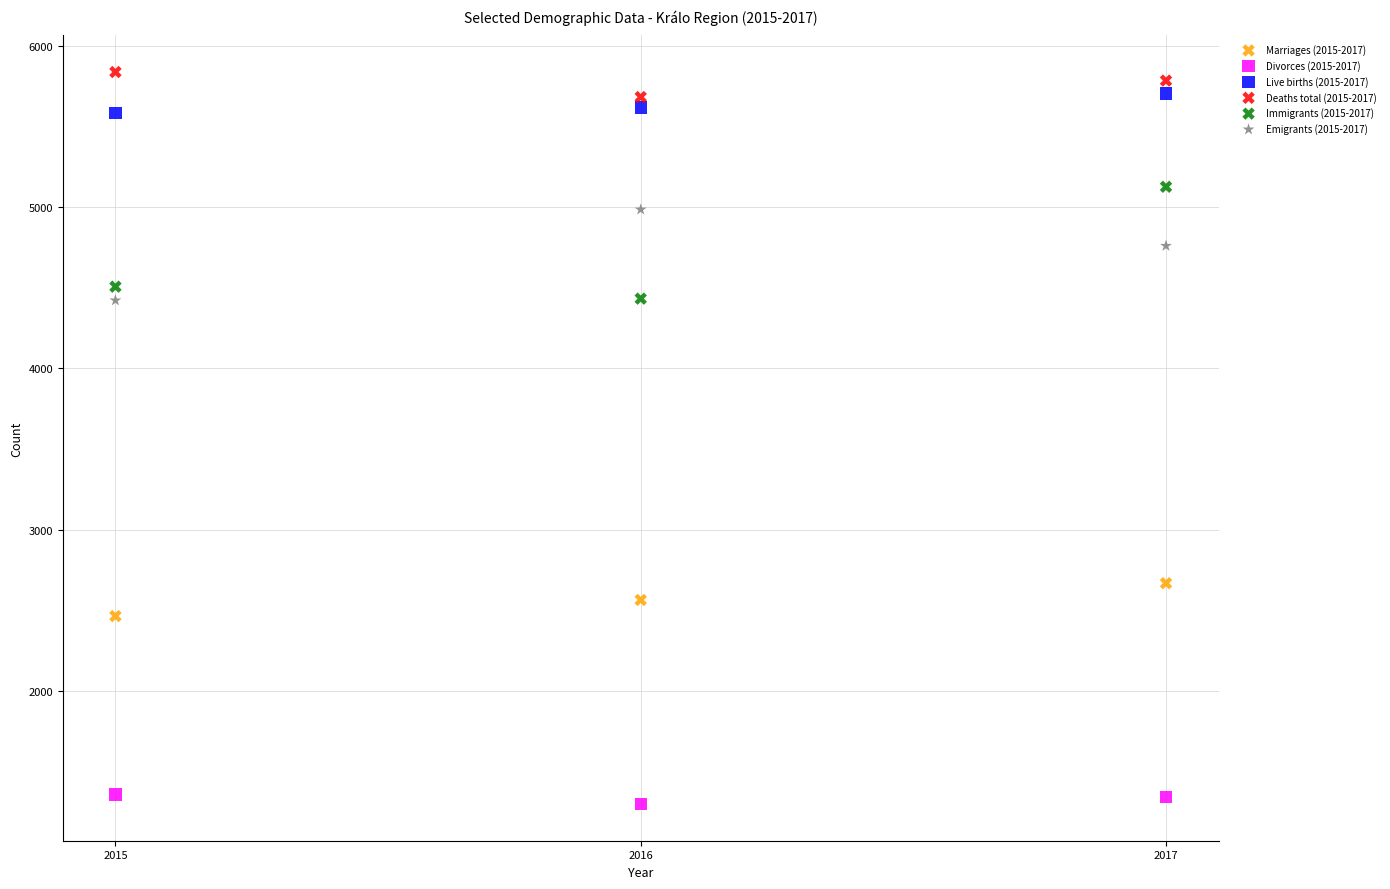

Which series reaches the minimum Y coordinate?

Divorces (2015-2017)